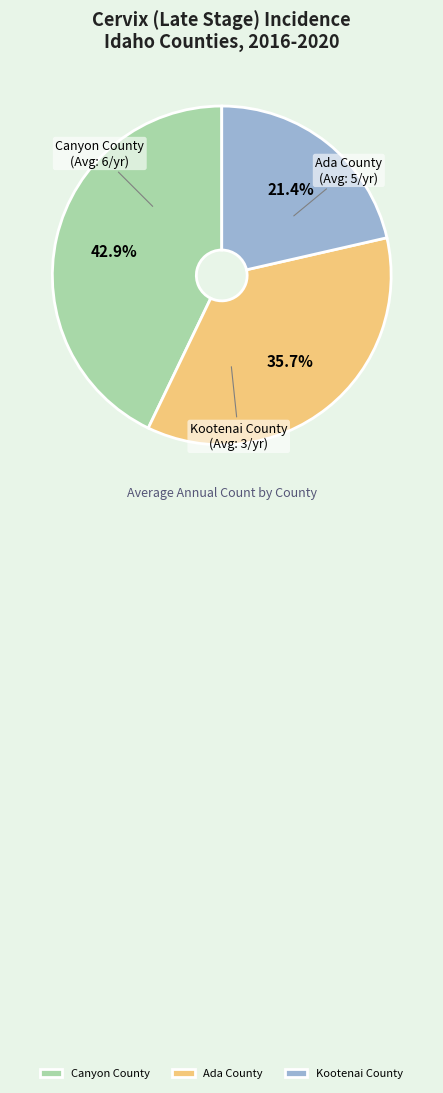

Is it true that Kootenai County is 30% of the pie?

False